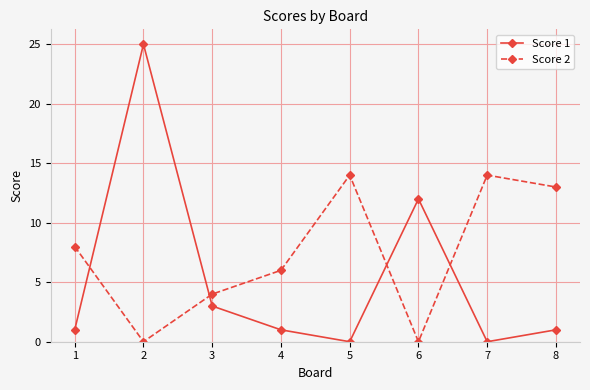

Rank the series at 5 from lowest to highest value.

Score 1, Score 2